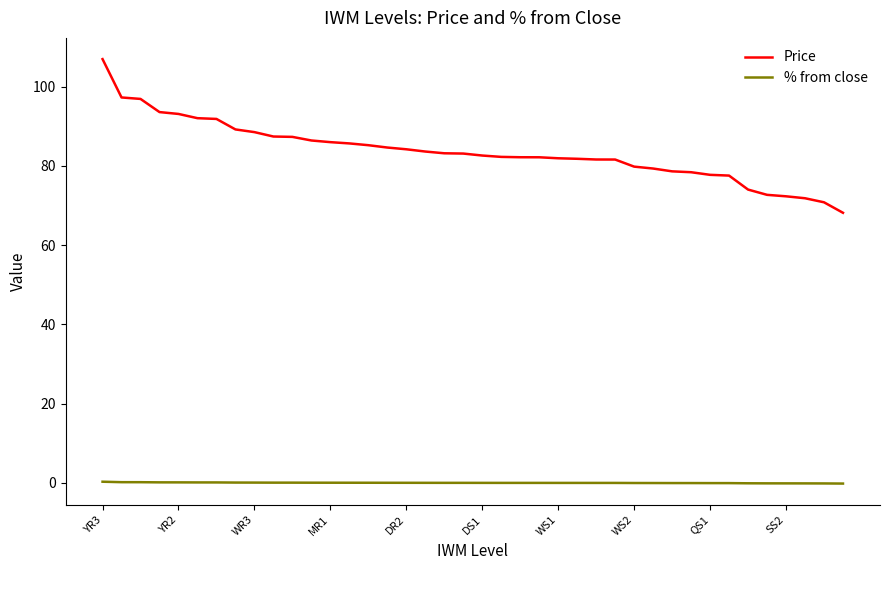

True or false: % from close and Price cross at least once.

False